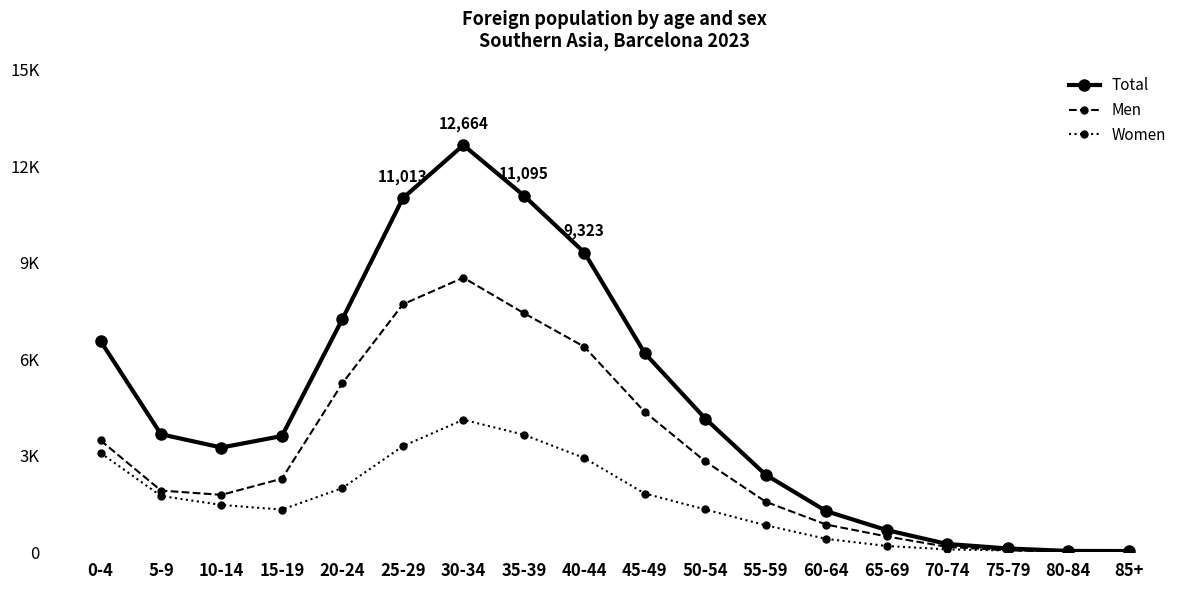

True or false: Men and Total intersect in this chart.

False